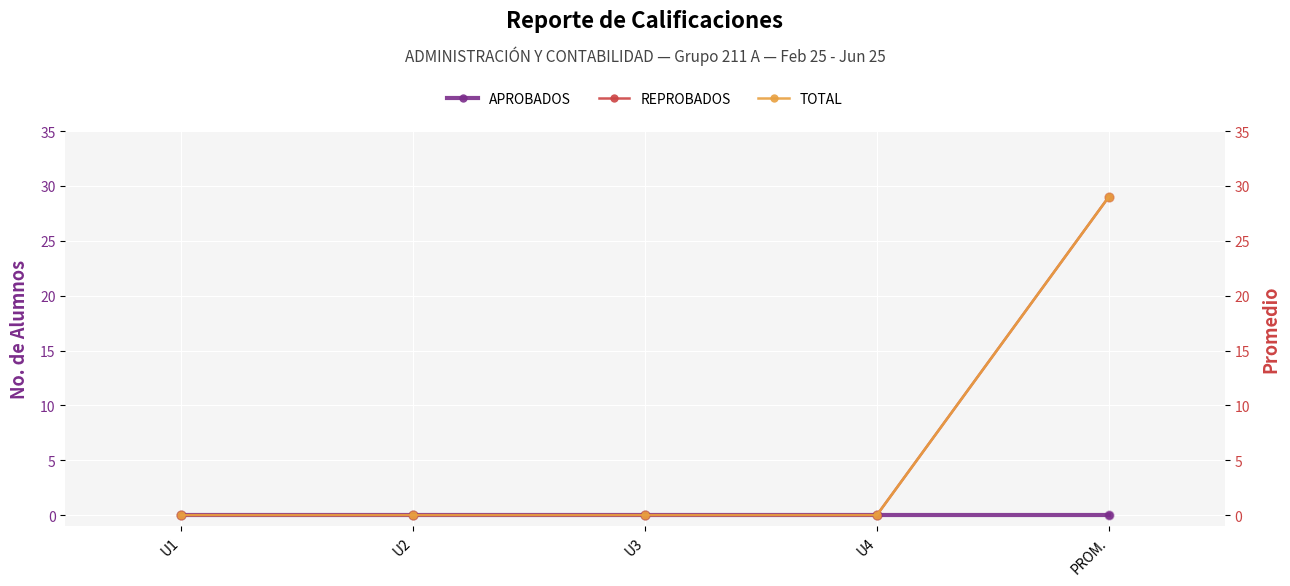

Is the value of REPROBADOS at U3 greater than the value of APROBADOS at U2?

No